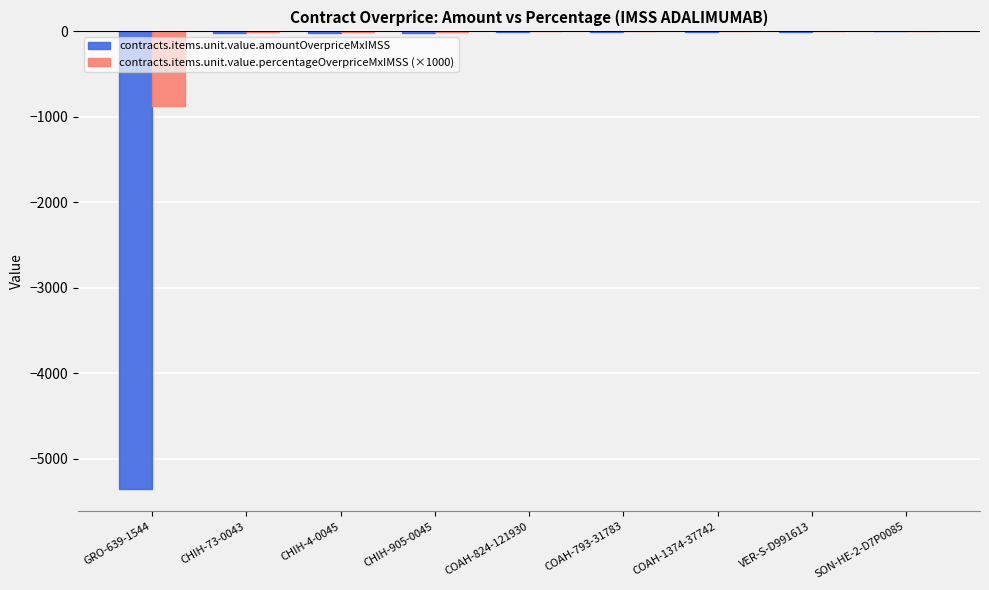

The value of contracts.items.unit.value.percentageOverpriceMxIMSS (×1000) at GRO-639-1544 is -874.6. True or false?

True